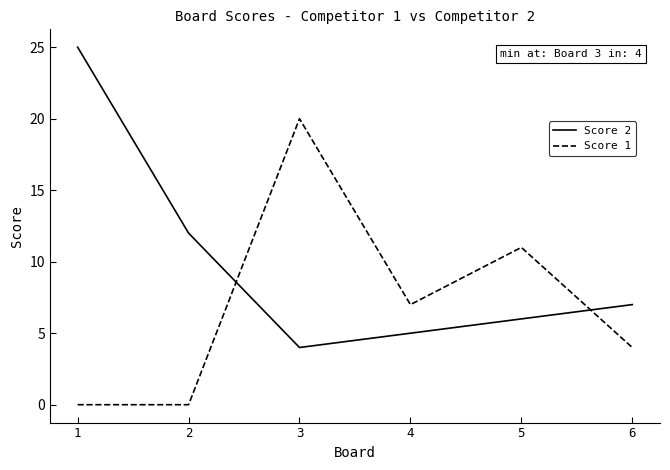

True or false: Score 2 has a value of 6 at 3.

False